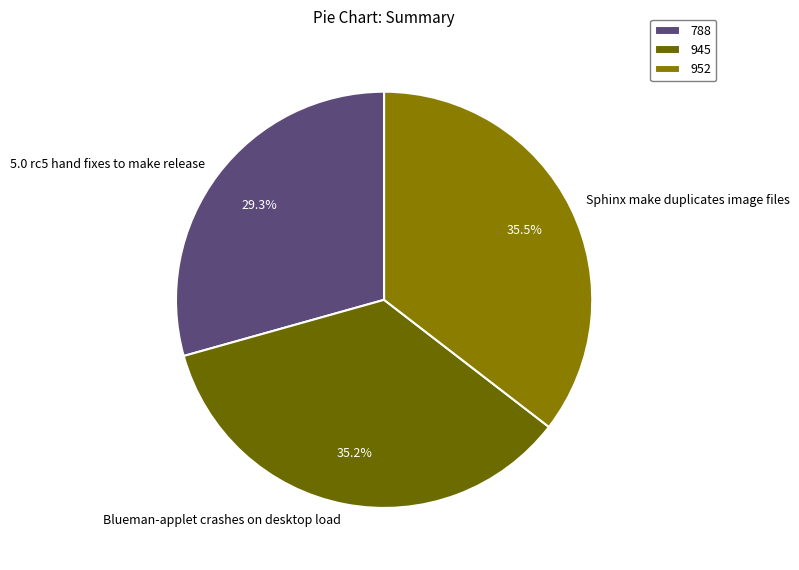

Approximately how many times larger is the value at Sphinx make duplicates compared to Blueman-applet crashes?

1.0